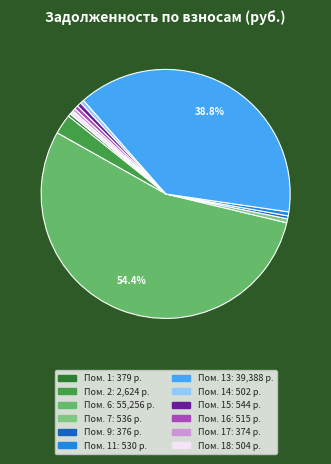

Count the number of slices in the pie.

12